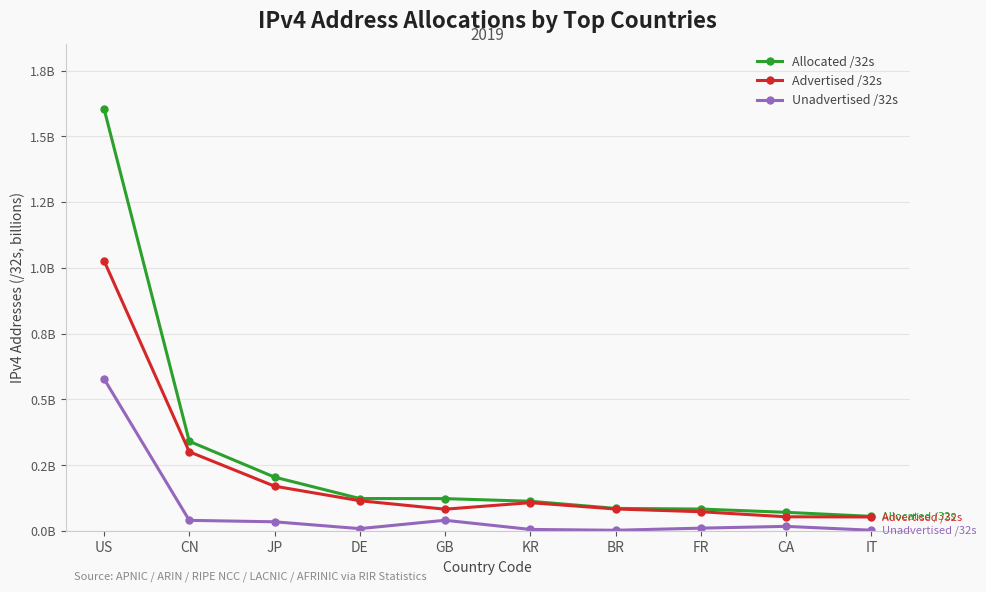

Which series changed the most between DE and IT?

Allocated /32s